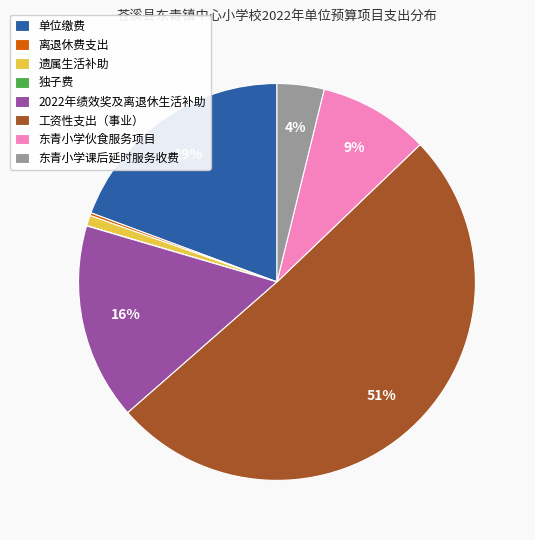

To the nearest percent, what portion does 2022年绩效奖及离退休生活补助 represent?

16%